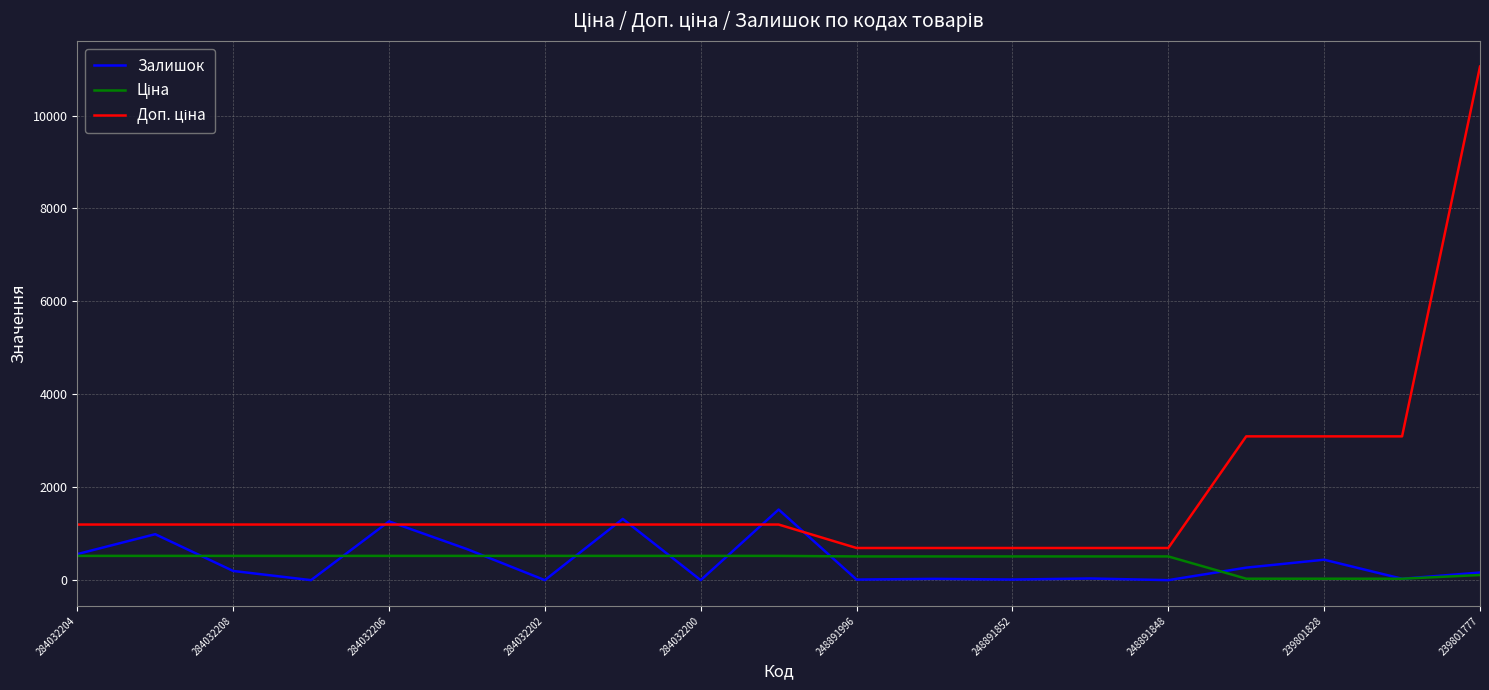

What is the maximum value for Залишок?

1520.0